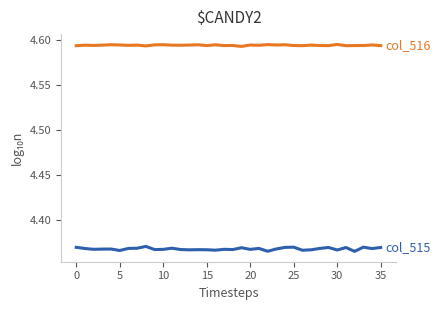

The col_516 series shows 4.6 at 25. True or false?

True